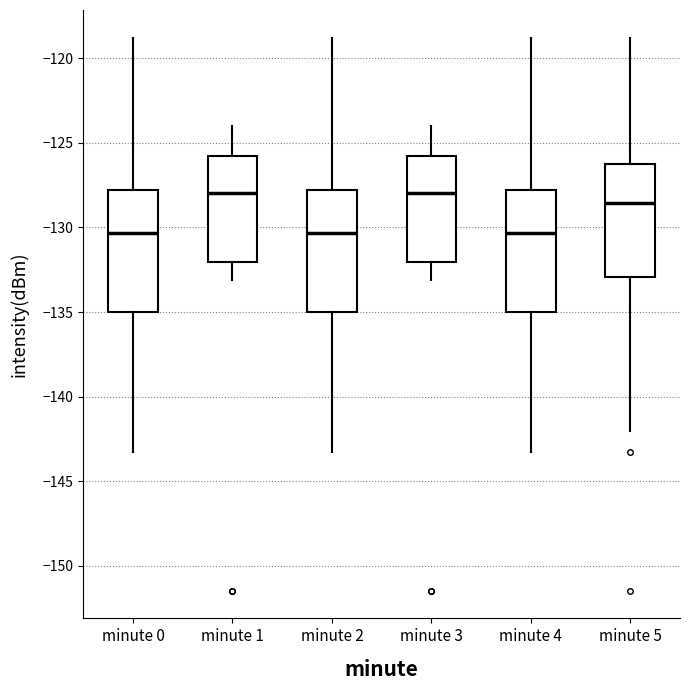

Reading left to right, transcribe this box plot: for each box, give where its median line is, the range the box spans, and where its two whiskers end, as read against the y-axis. The values are not printed on the chart, so give them approximately, as read against the axis.

minute 0: median -130.5, box -135.0 to -128.0, whiskers -143.0 to -119.0
minute 1: median -128.0, box -132.0 to -126.0, whiskers -133.0 to -124.0
minute 2: median -130.5, box -135.0 to -128.0, whiskers -143.0 to -119.0
minute 3: median -128.0, box -132.0 to -126.0, whiskers -133.0 to -124.0
minute 4: median -130.5, box -135.0 to -128.0, whiskers -143.0 to -119.0
minute 5: median -128.5, box -133.0 to -126.0, whiskers -142.0 to -119.0